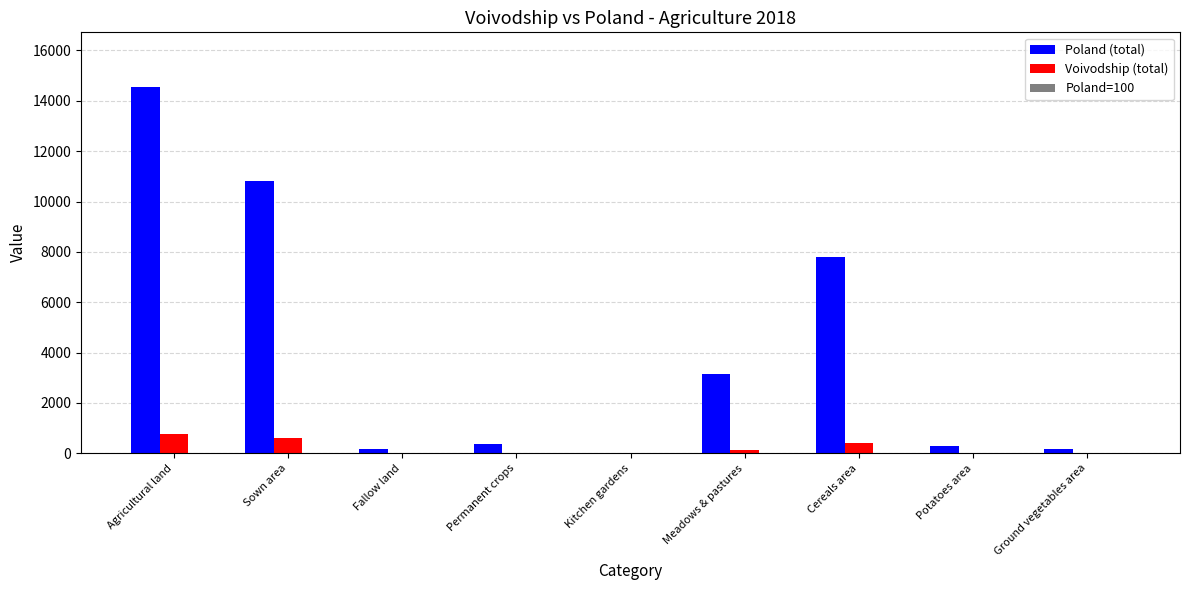

How many distinct data groups are displayed?

3